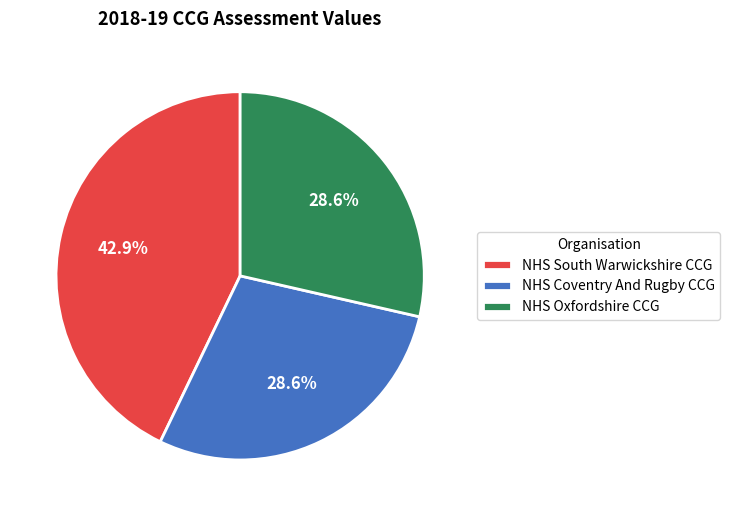

What is the largest slice in the pie chart?

NHS South Warwickshire CCG